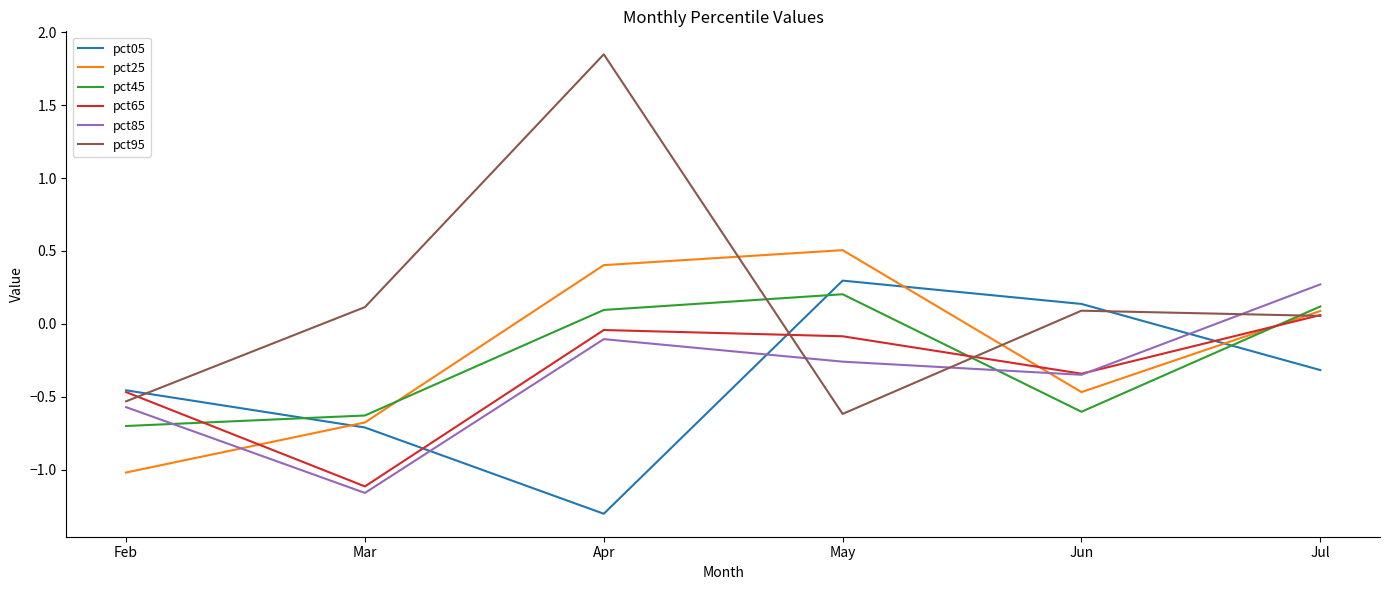

How many lines are shown in the chart?

6